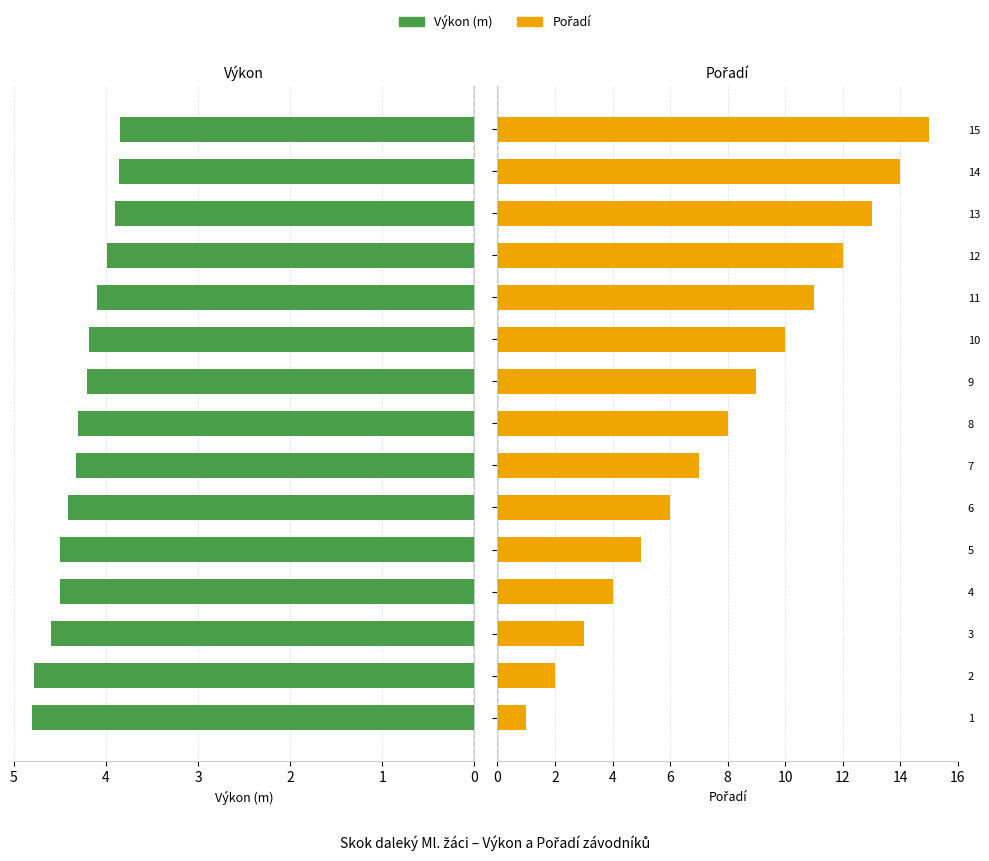

What value does the Výkon series have at 12?

4.0